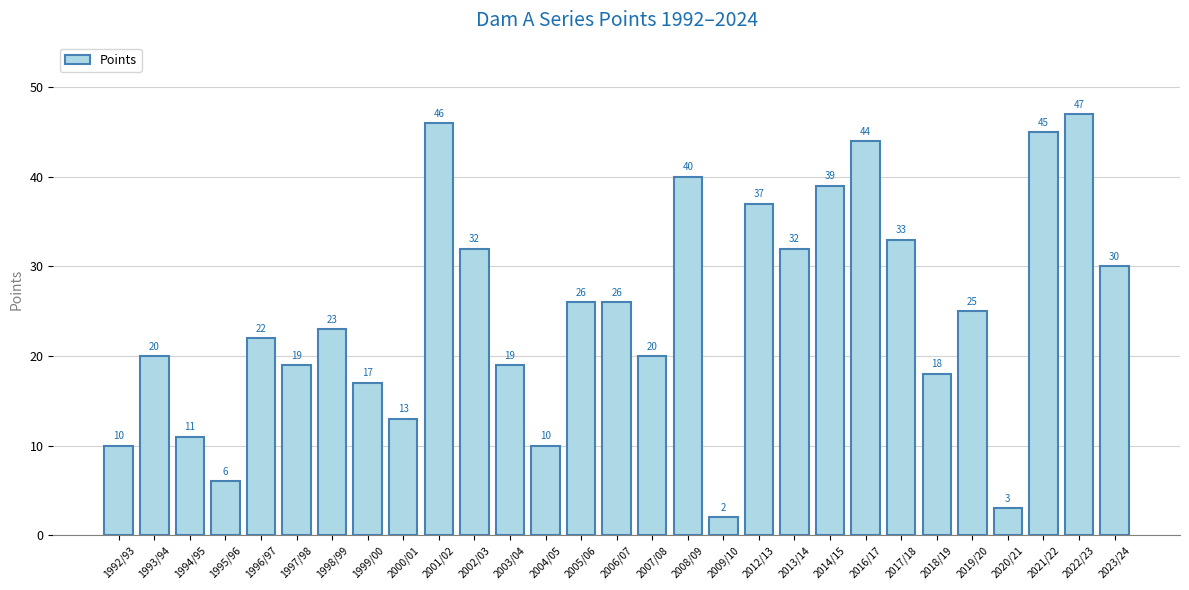

Does the chart contain any negative values?

No